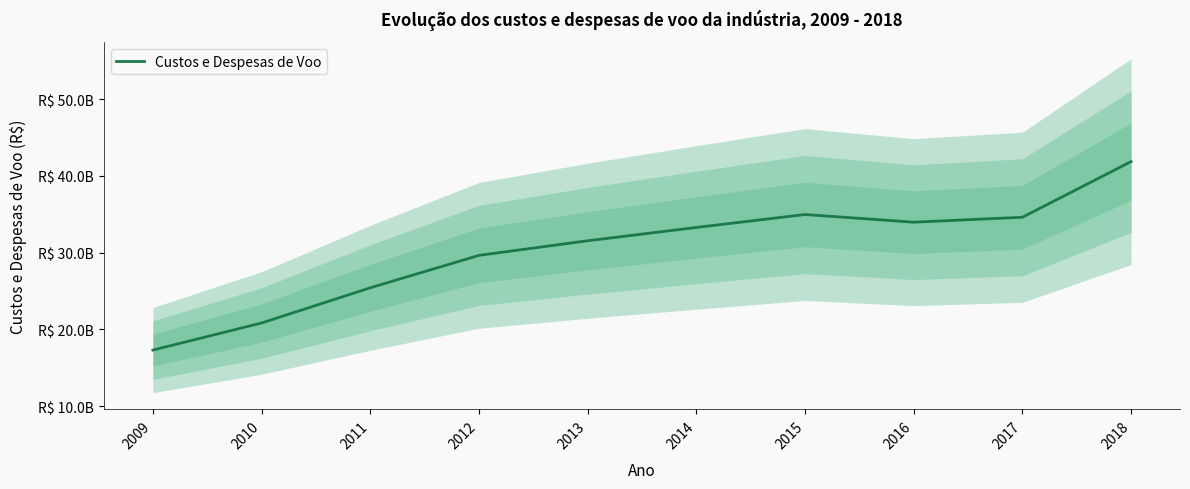

Between 2016 and 2009, which is larger?

2016